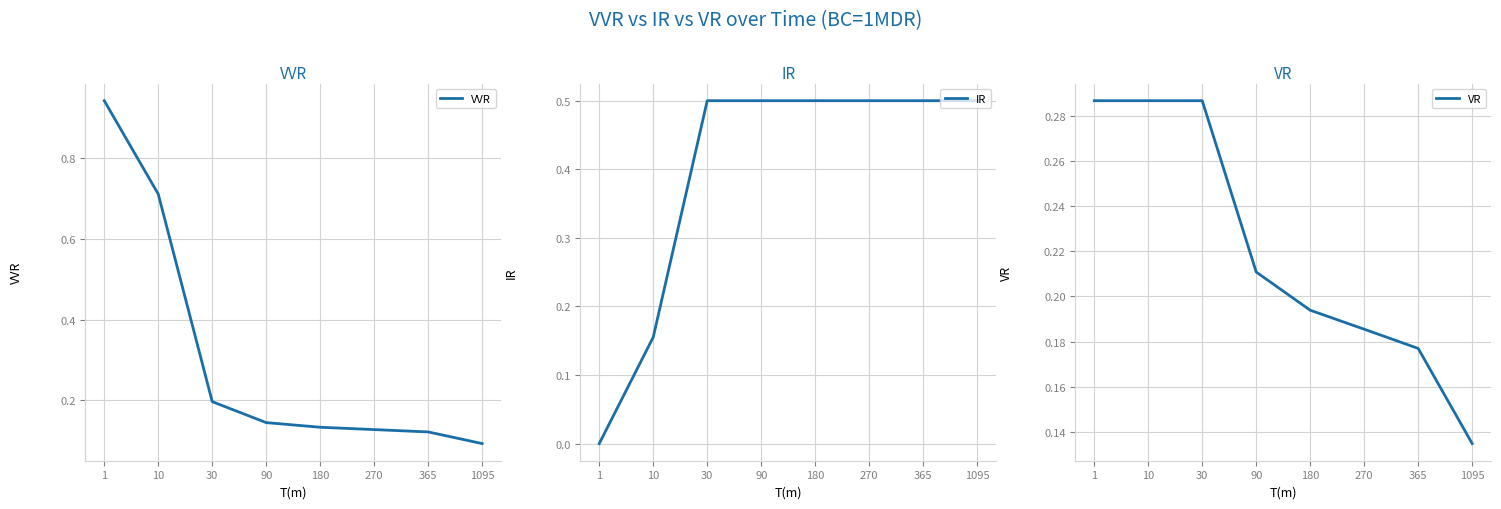

Reading right to left, transcribe all the data shown in this chart.

VVR: 1095=0.1	365=0.1	270=0.1	180=0.1	90=0.1	30=0.2	10=0.7	1=0.9
IR: 1095=0.5	365=0.5	270=0.5	180=0.5	90=0.5	30=0.5	10=0.2	1=0.0
VR: 1095=0.1	365=0.2	270=0.2	180=0.2	90=0.2	30=0.3	10=0.3	1=0.3